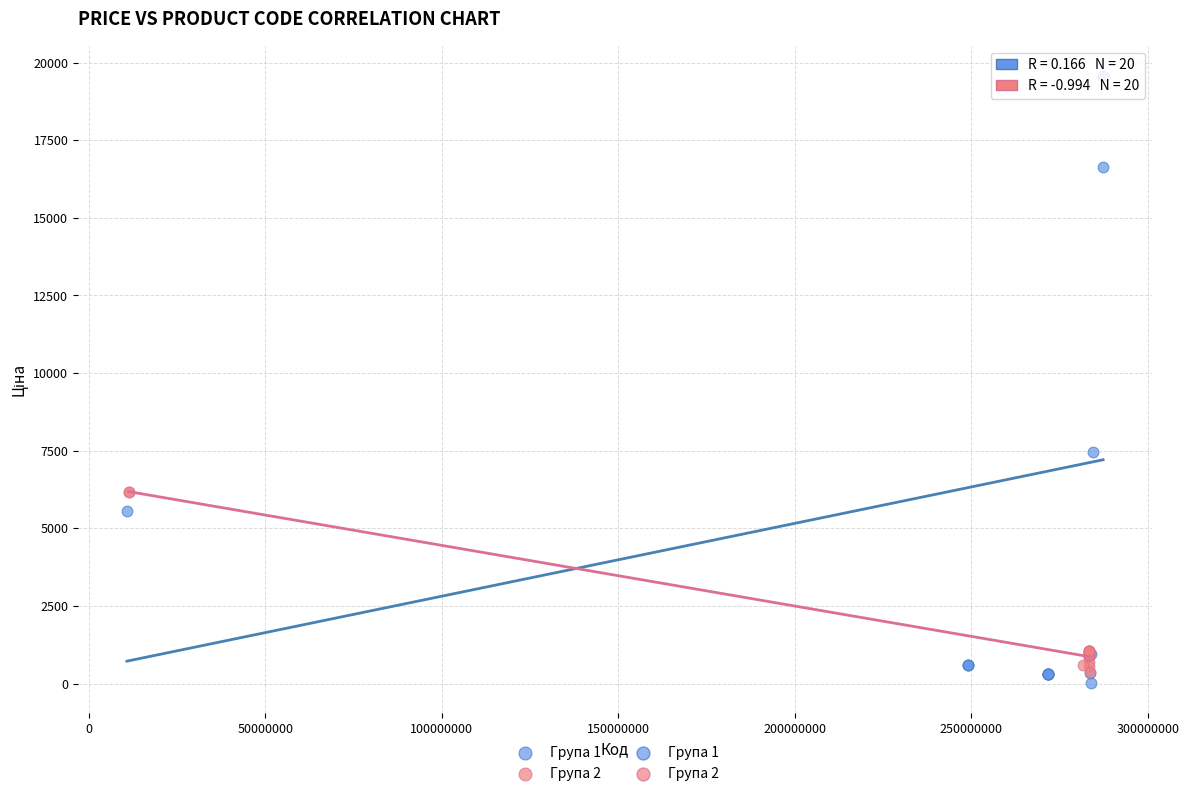

Which series has the widest spread of Y values?

Група 1